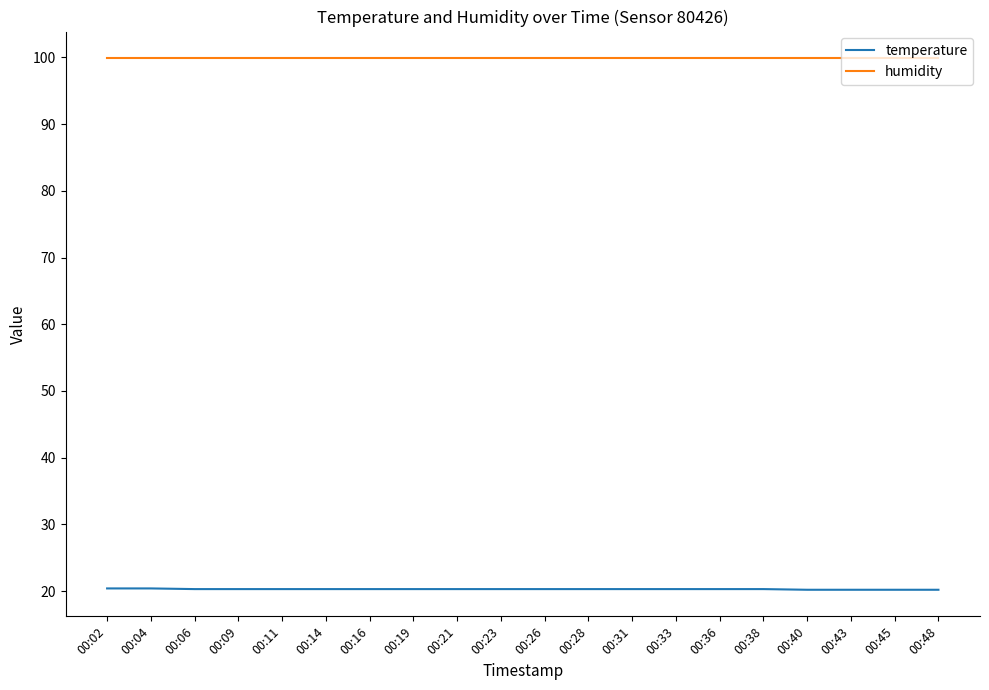

What are all the series names shown in the legend?

temperature, humidity